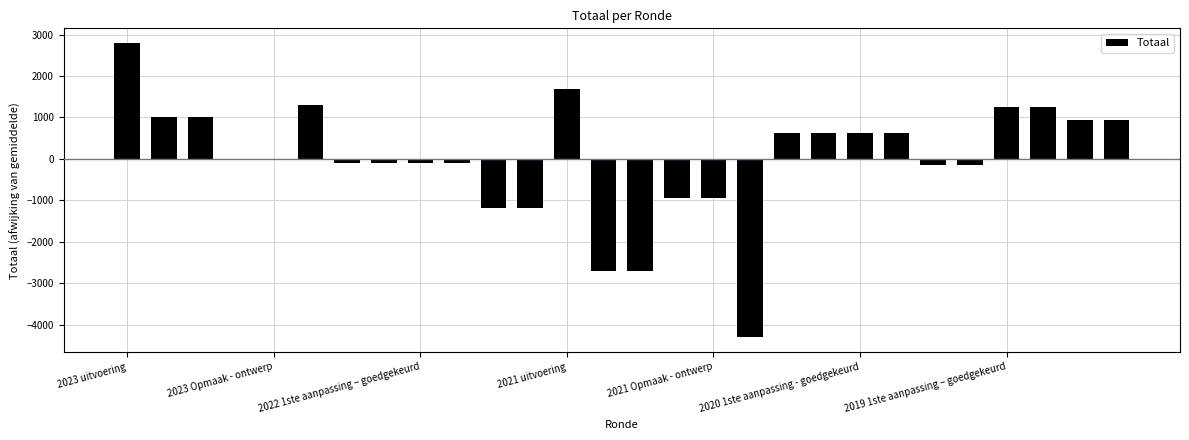

What is the minimum value shown in the chart?

-4305.5